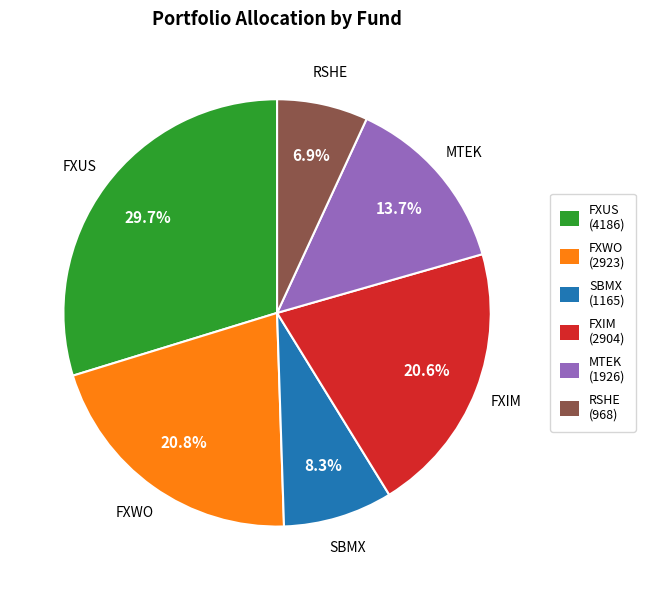

Is there any slice that represents more than half of the pie?

No